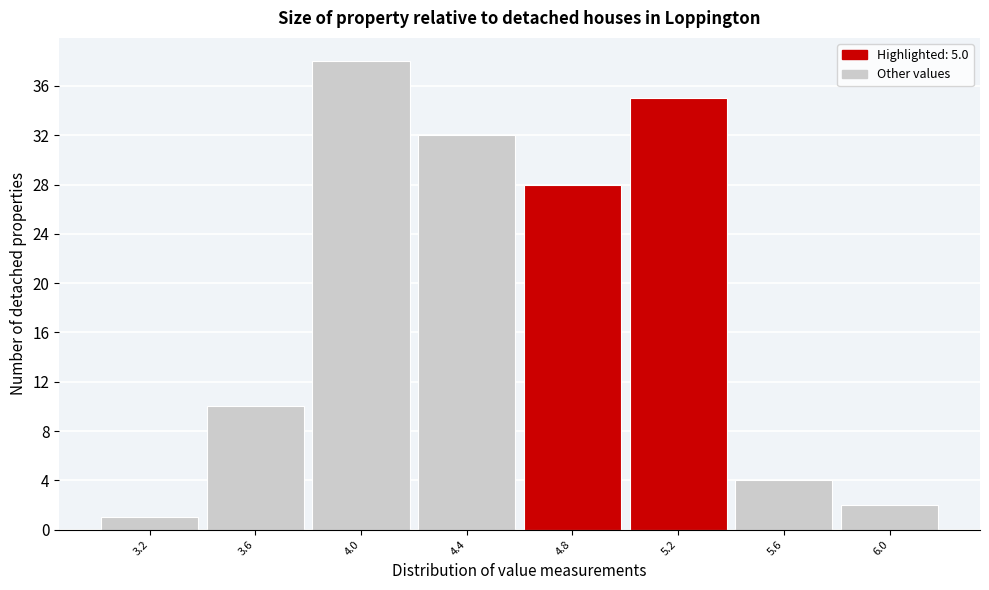

Over which range of the x-axis is the bar tallest?

3.8 to 4.2